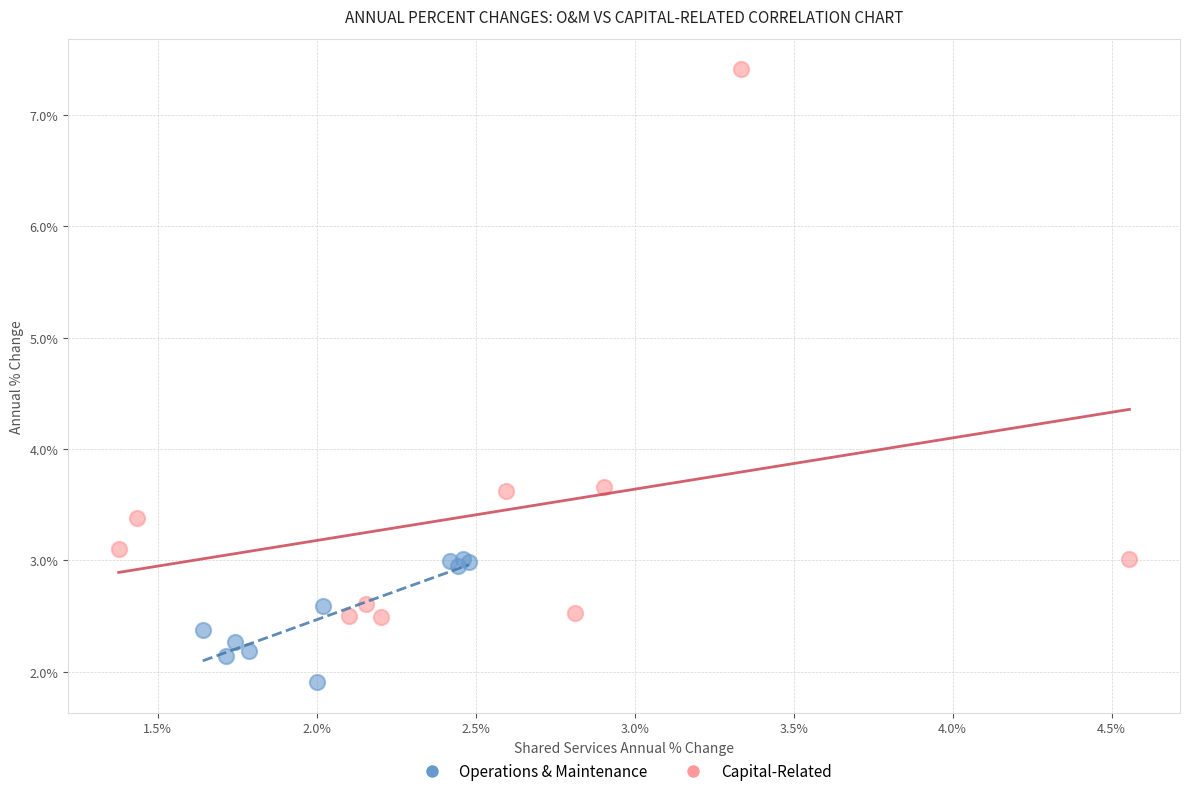

What are all the series names shown in the legend?

Operations & Maintenance, Capital-Related